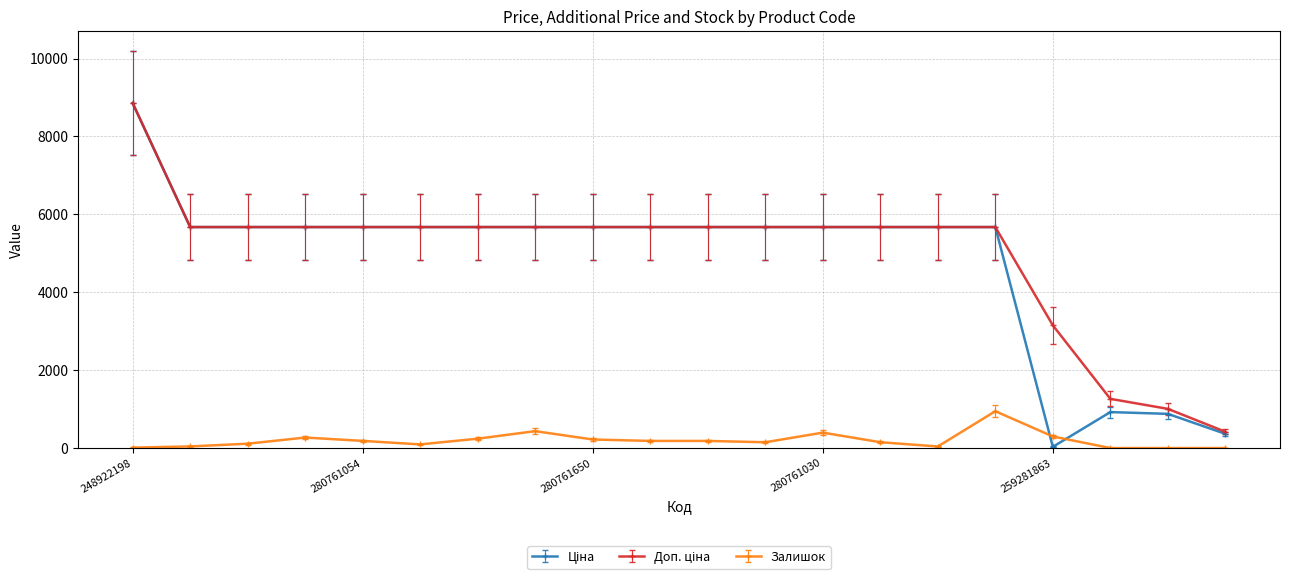

At how many categories does at least one series exceed 2816?

17